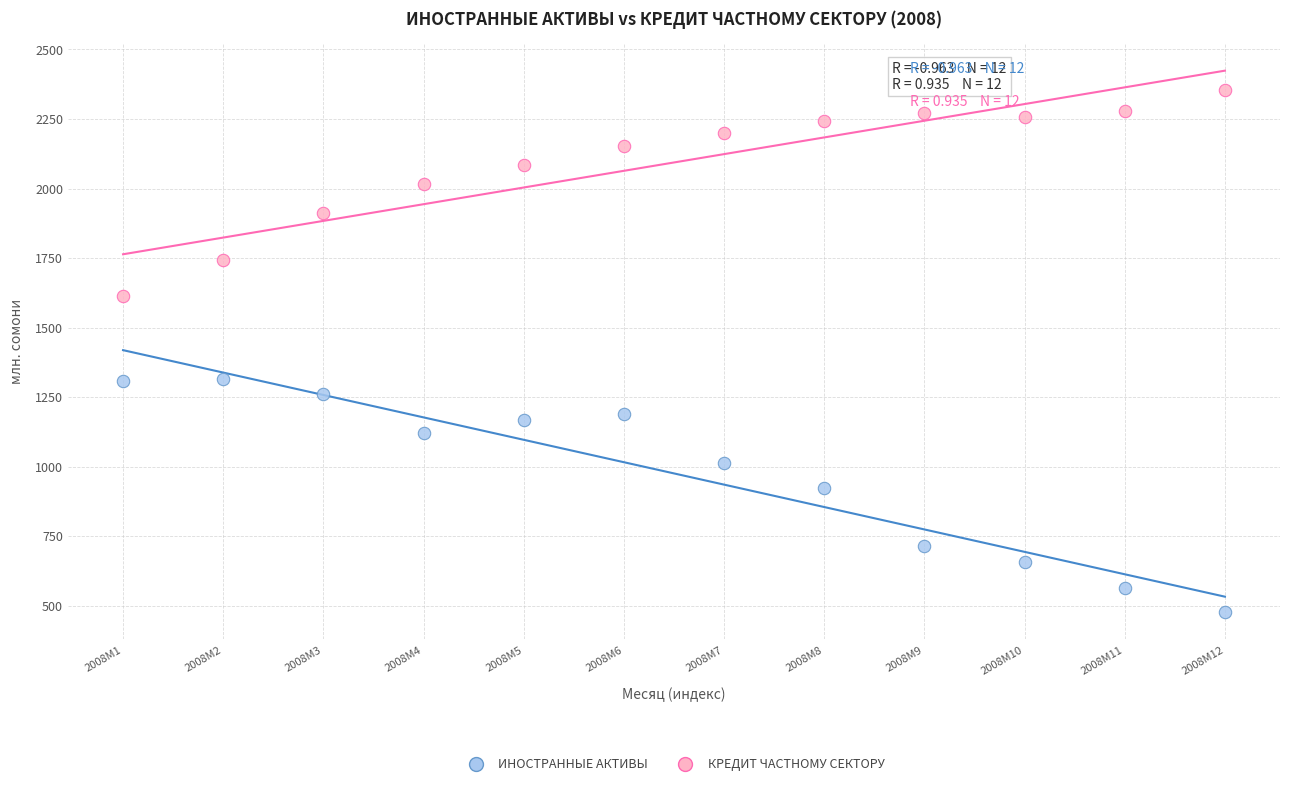

Which series has the widest spread of Y values?

ИНОСТРАННЫЕ АКТИВЫ